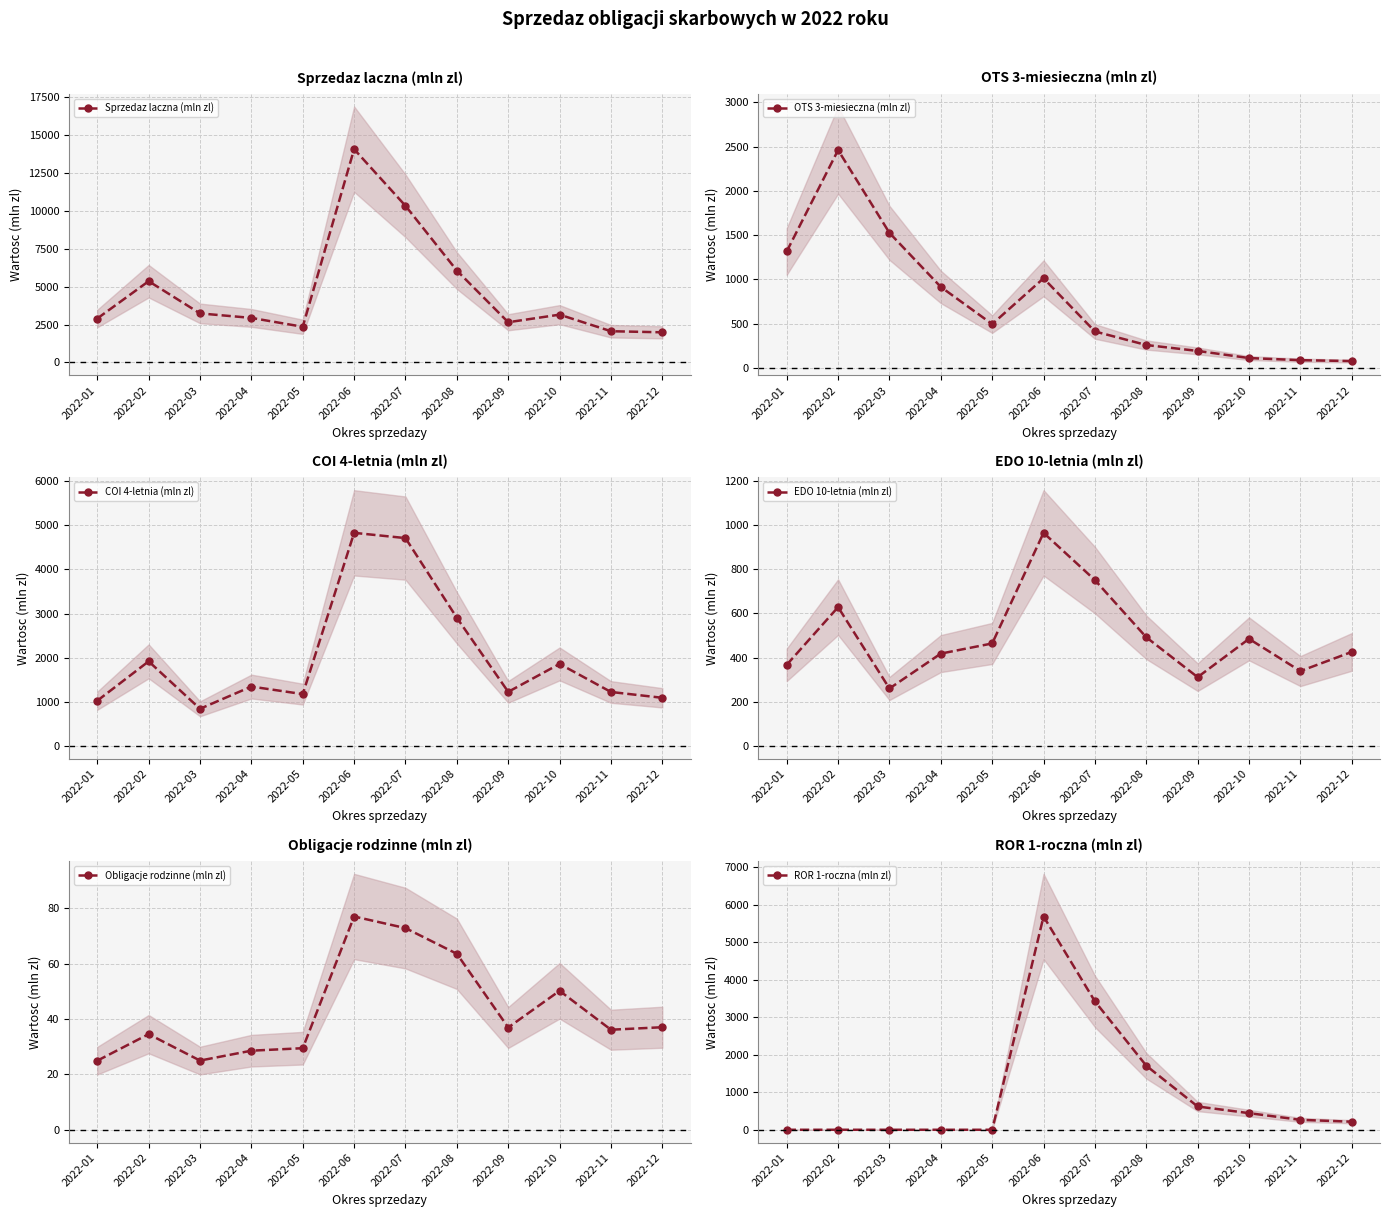

What is the sum of the COI 4-letnia (mln zl) values at 2022-06 and 2022-09?

6053.4